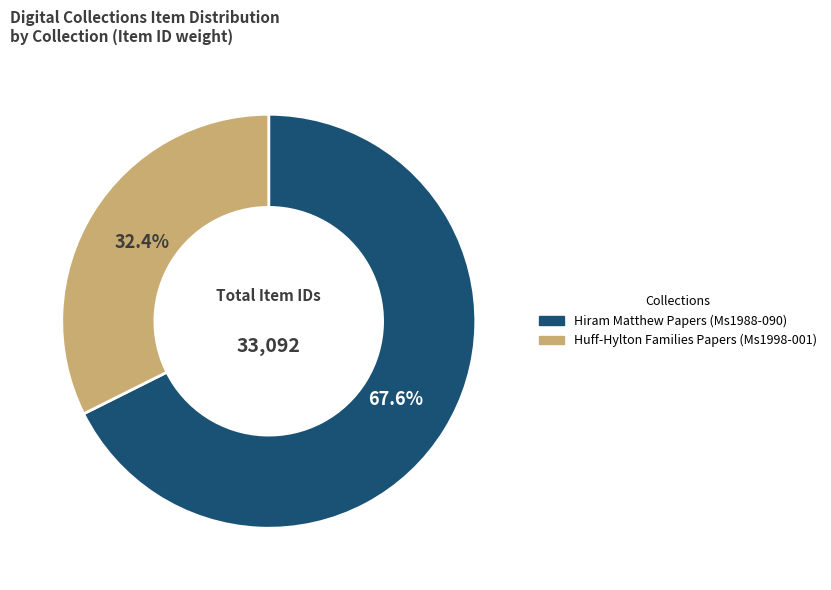

To the nearest percent, what is the difference between the largest and smallest slice percentages?

35%